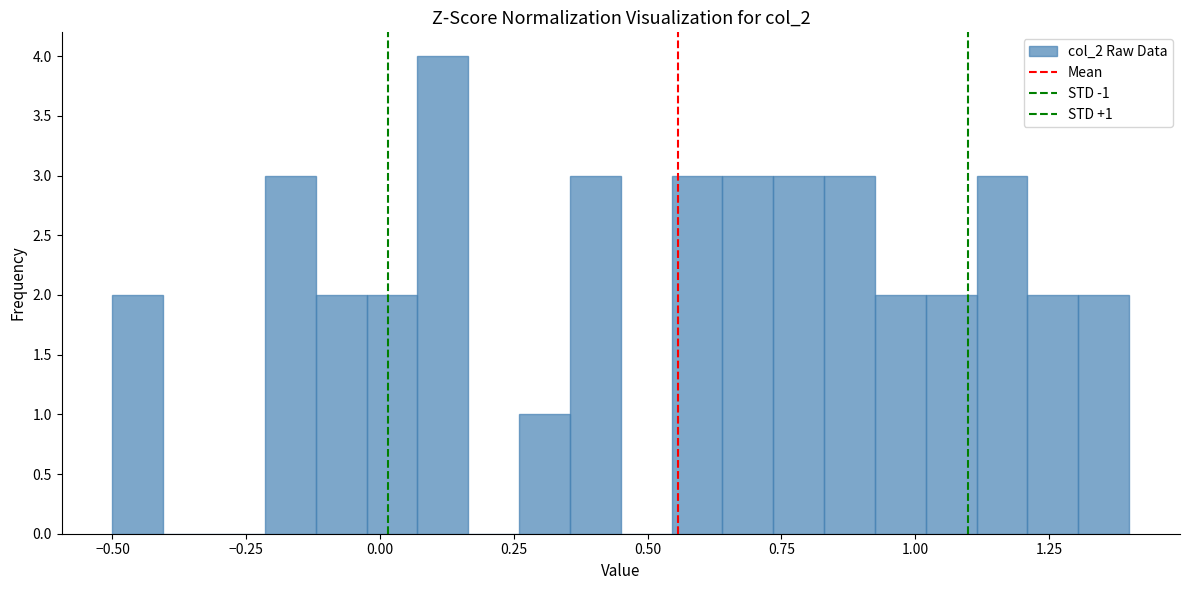

Read against the x-axis, roughly where is the centre of the tallest bar?

0.10